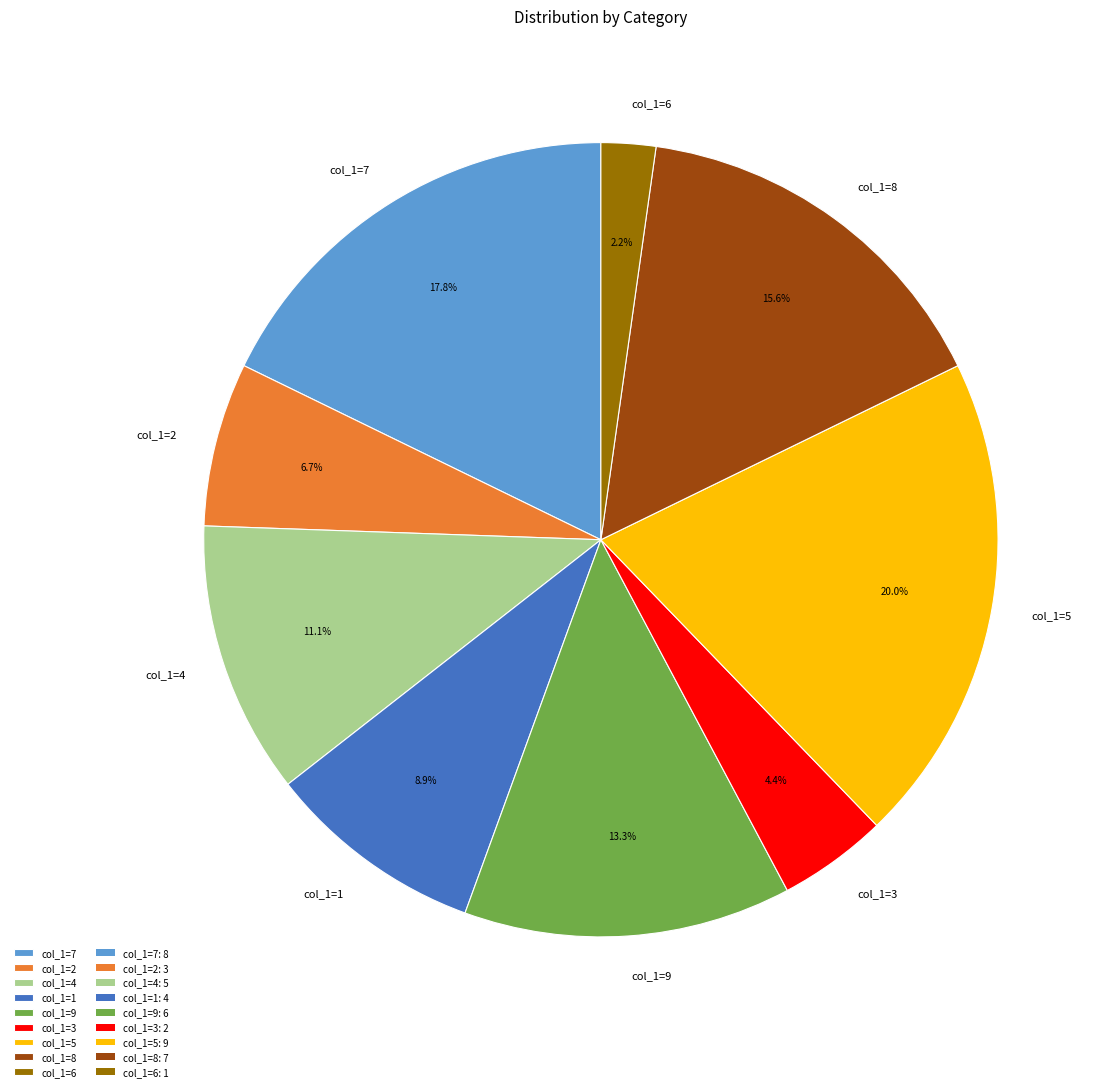

Between col_1=5 and col_1=8, which is larger?

col_1=5